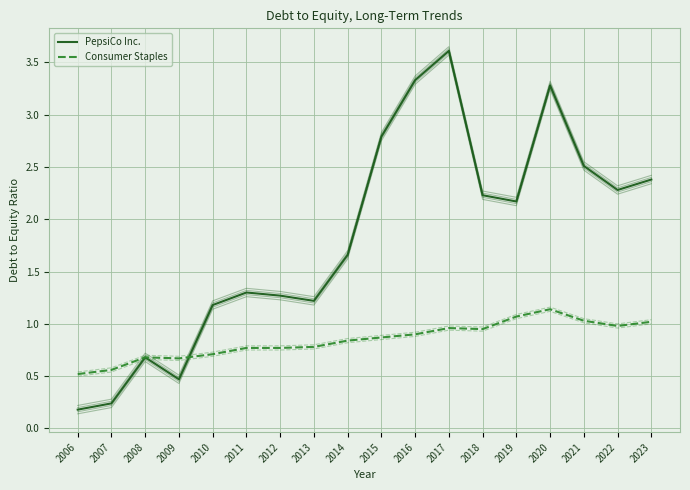

Rank the series by their maximum value, from lowest to highest.

Consumer Staples, PepsiCo Inc.